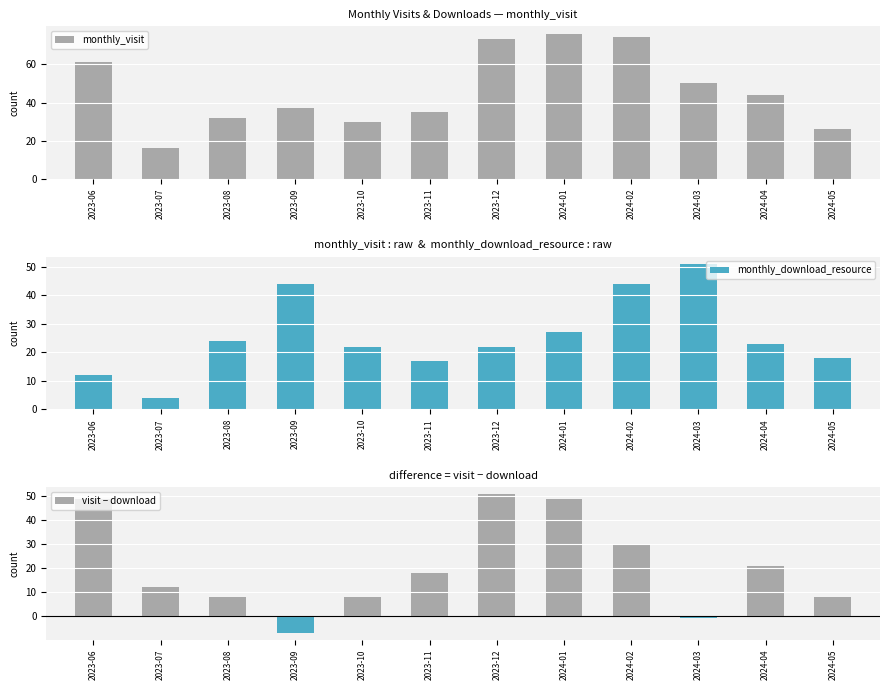

Reading right to left, what are all the values shown in this chart?

monthly_visit: 2024-05=26	2024-04=44	2024-03=50	2024-02=74	2024-01=76	2023-12=73	2023-11=35	2023-10=30	2023-09=37	2023-08=32	2023-07=16	2023-06=61
monthly_download_resource: 2024-05=18	2024-04=23	2024-03=51	2024-02=44	2024-01=27	2023-12=22	2023-11=17	2023-10=22	2023-09=44	2023-08=24	2023-07=4	2023-06=12
visit − download: 2024-05=8	2024-04=21	2024-03=-1	2024-02=30	2024-01=49	2023-12=51	2023-11=18	2023-10=8	2023-09=-7	2023-08=8	2023-07=12	2023-06=49